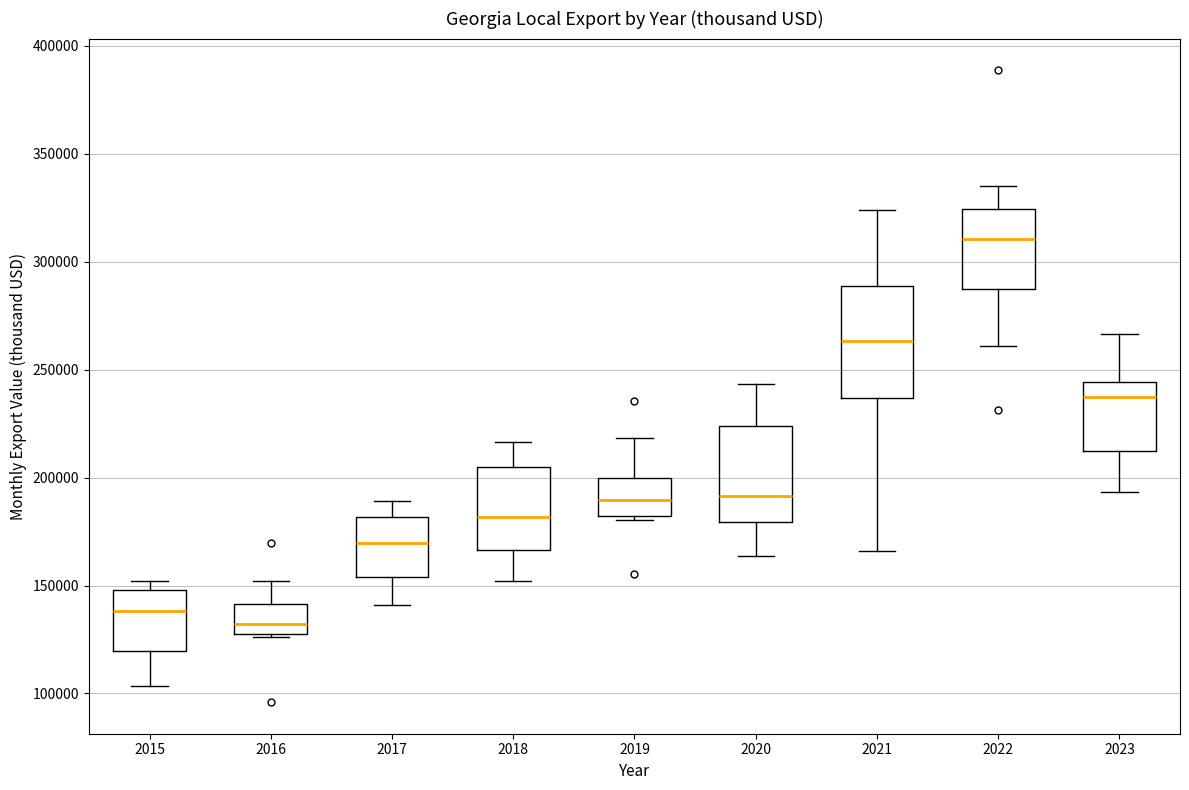

Which box's median line is the lowest?

2016